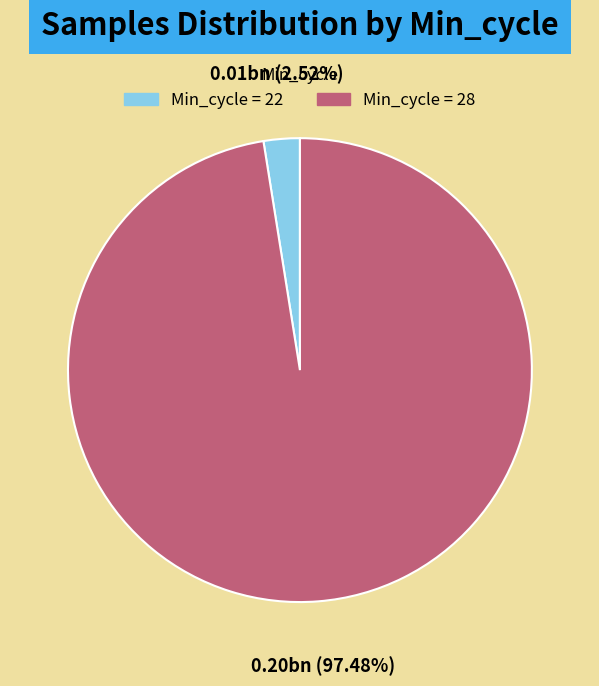

Is there any slice that represents more than half of the pie?

Yes